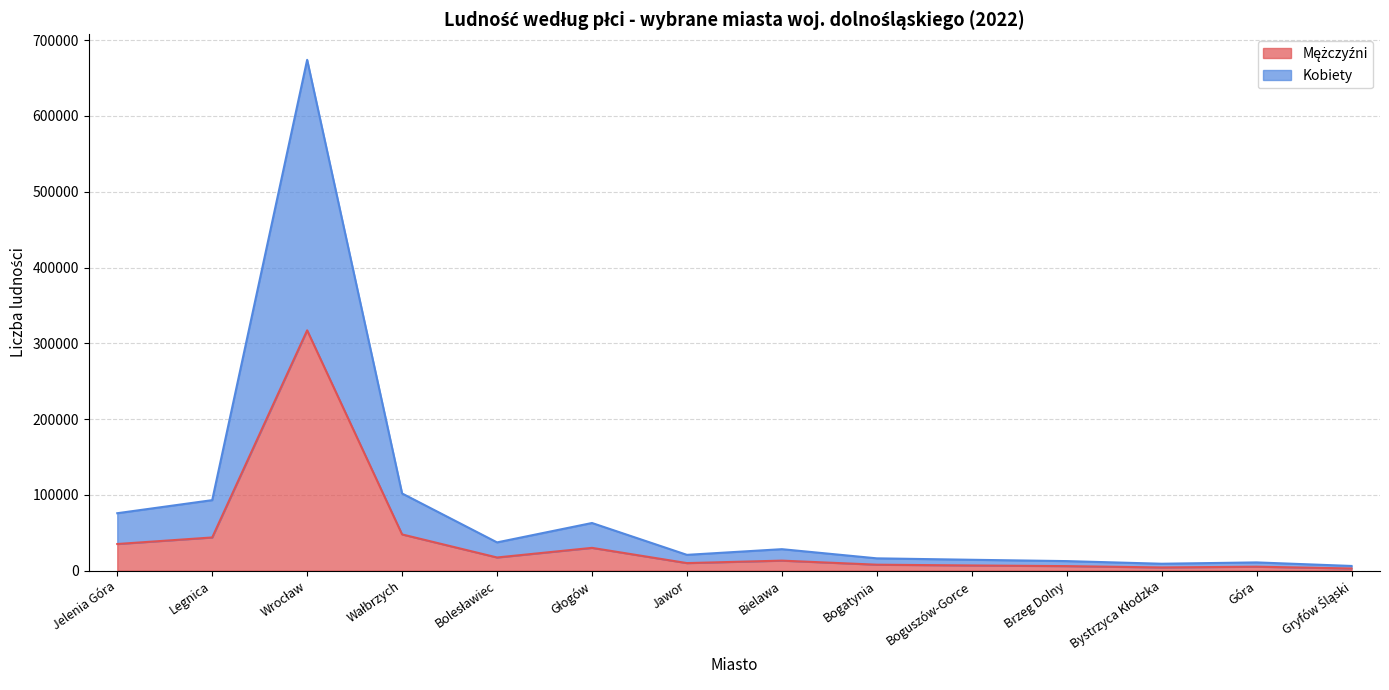

List the series in order of their peak value, lowest first.

Mężczyźni, Kobiety